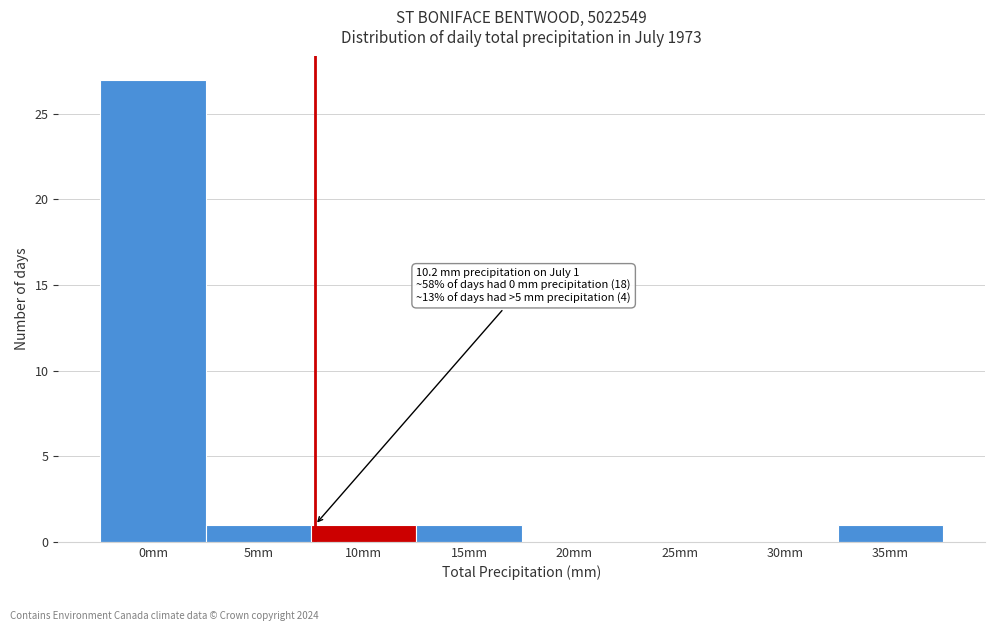

Reading left to right, list all the values displayed in this chart.

0mm=27	5mm=1	10mm=1	15mm=1	20mm=0	25mm=0	30mm=0	35mm=1